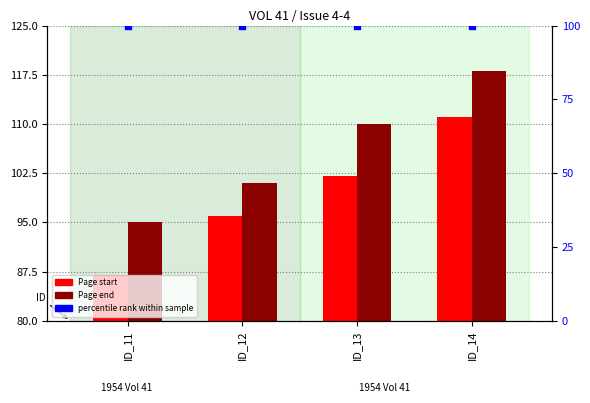

At which category is the sum across all series the highest?

ID_14